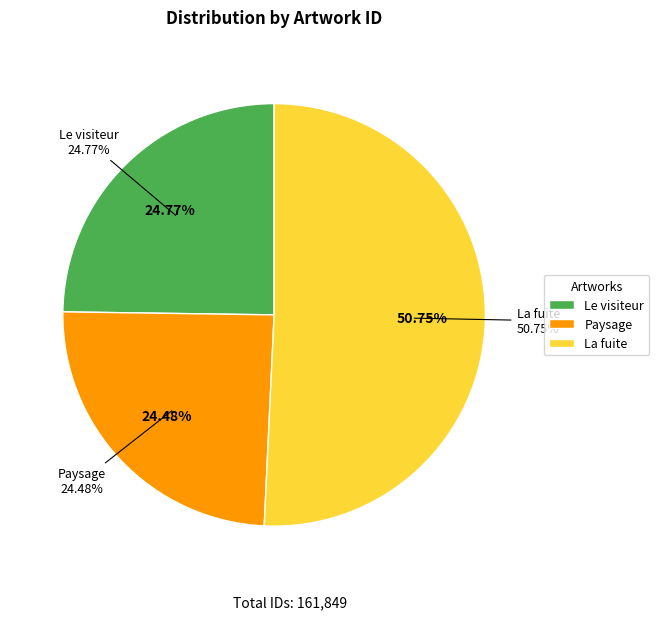

How many segments does this pie chart have?

3